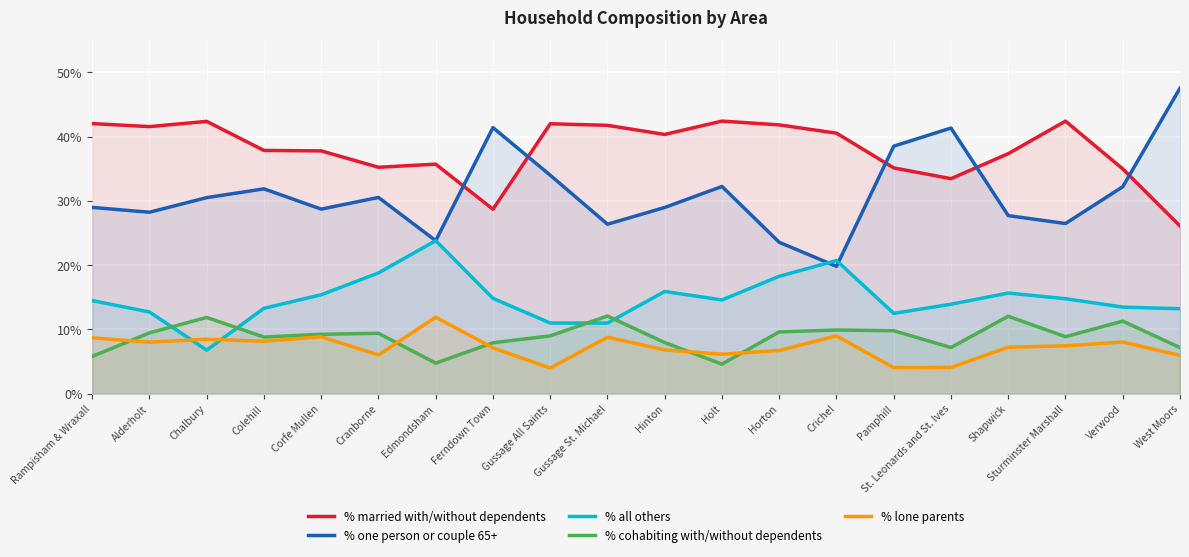

How many lines are shown in the chart?

5